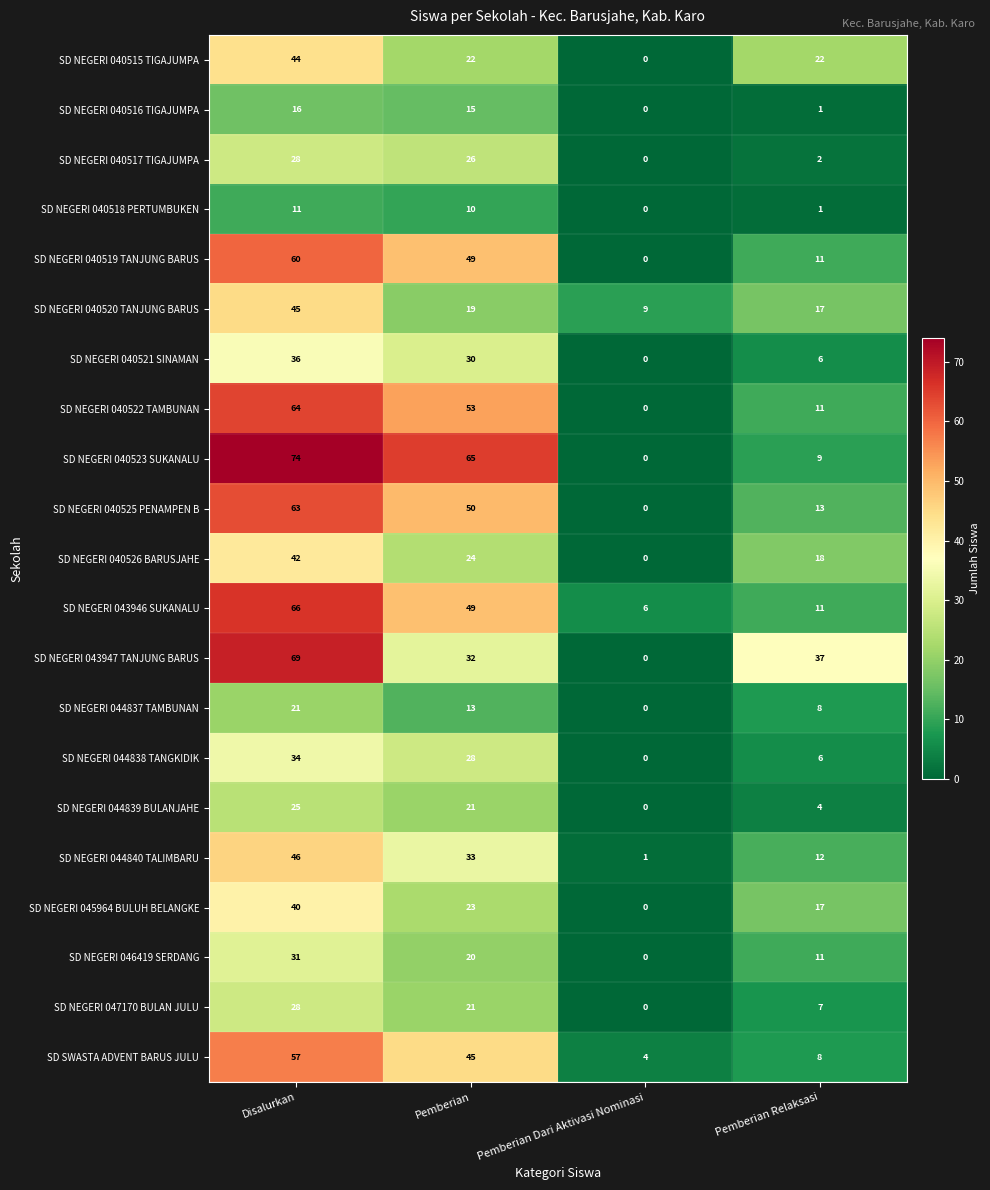

Which series has the largest total across all categories?

SD NEGERI 040523 SUKANALU